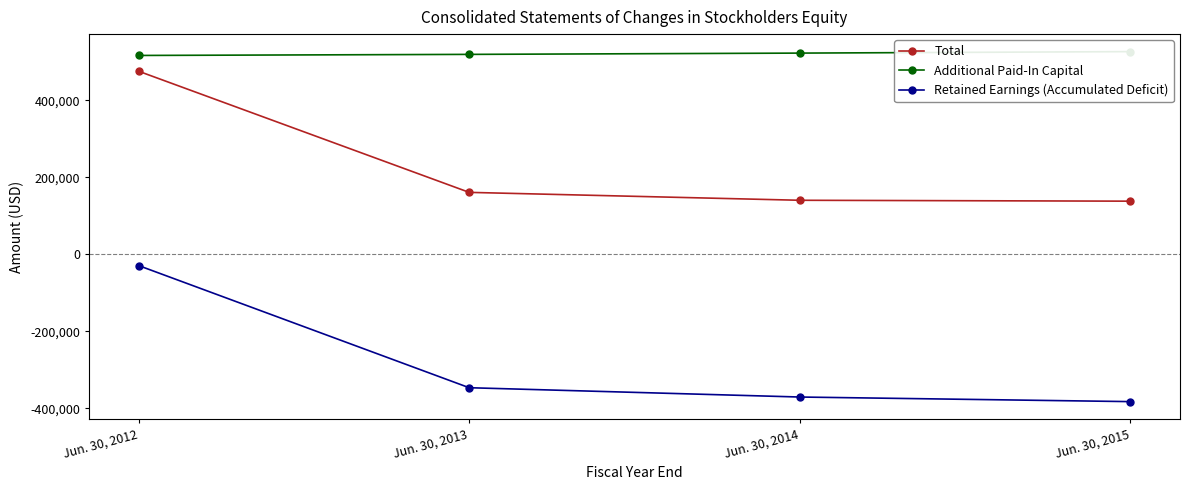

How many data points in Total are above 161169?

1